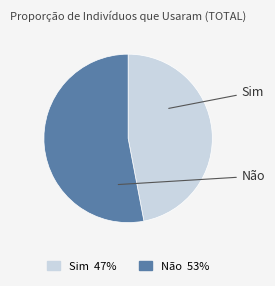

How many segments does this pie chart have?

2